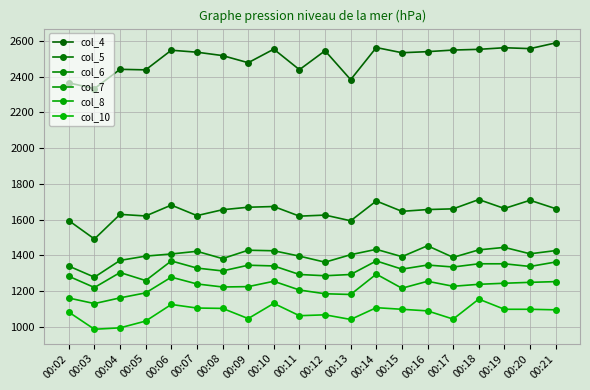

What is the difference between the highest and lowest values at 00:09?

1434